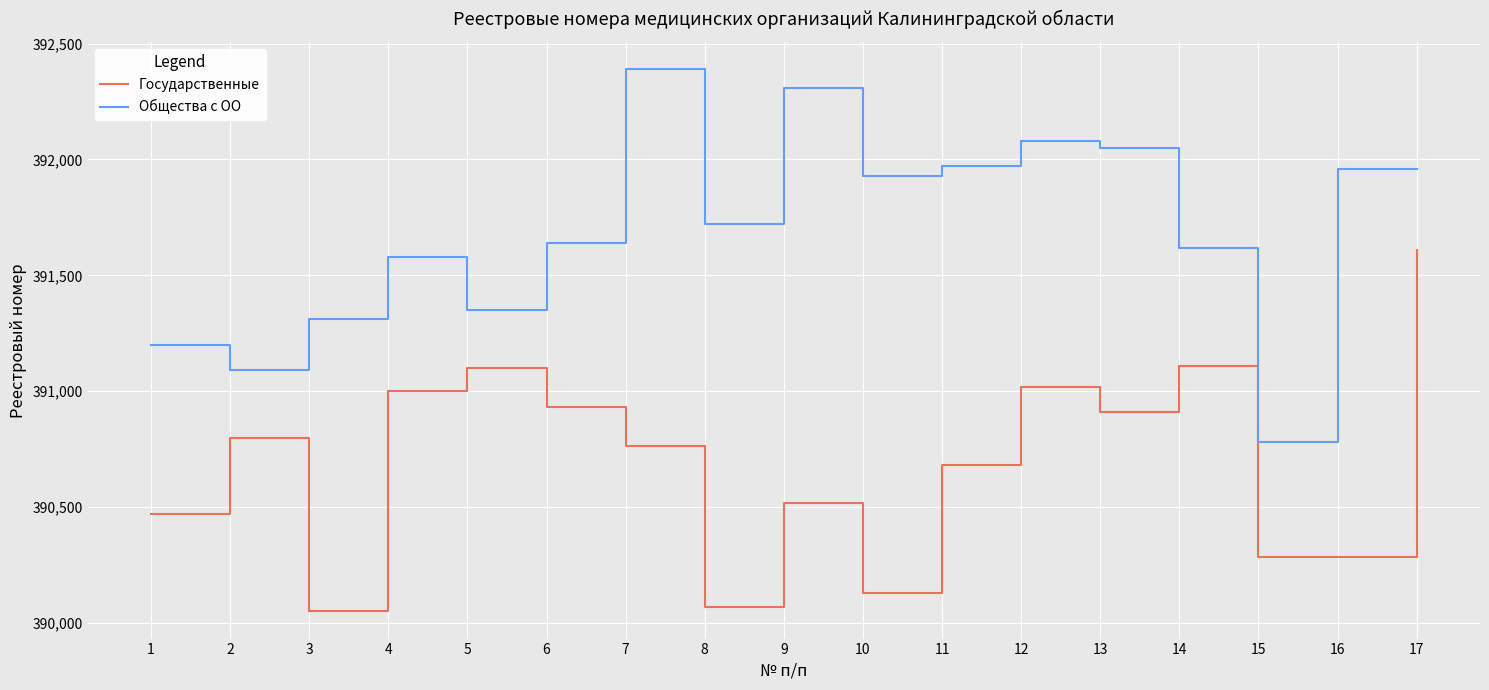

At 10, list the series in order from smallest to largest.

Государственные, Общества с ОО